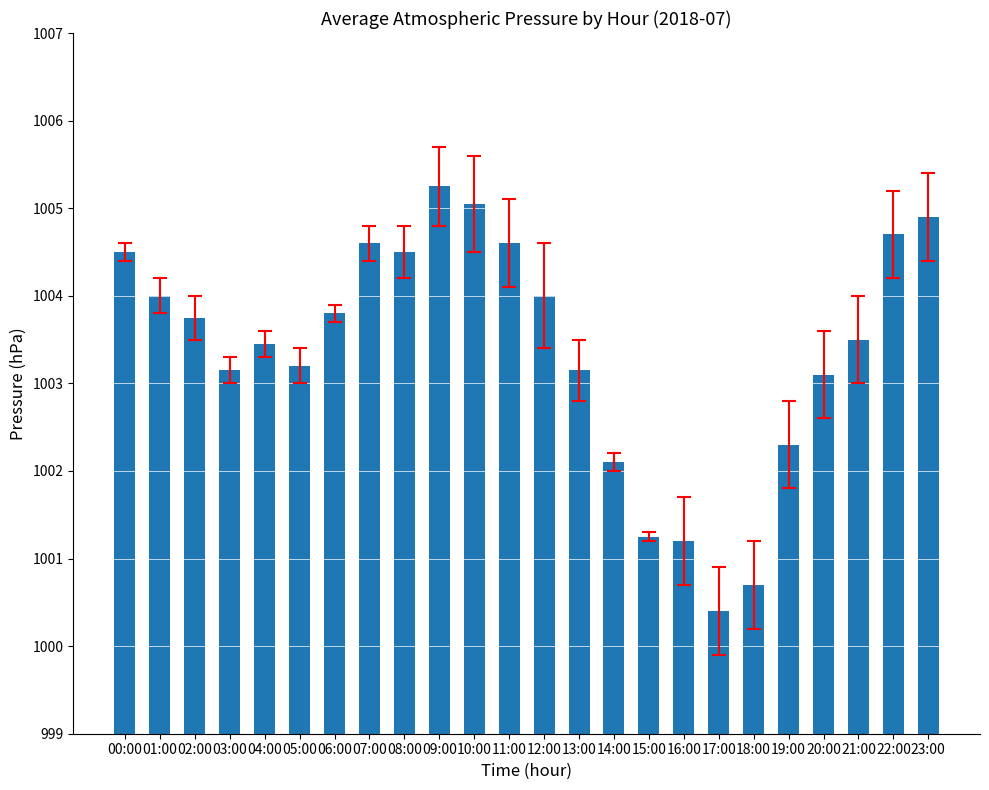

What is the sum of all values?

24081.2